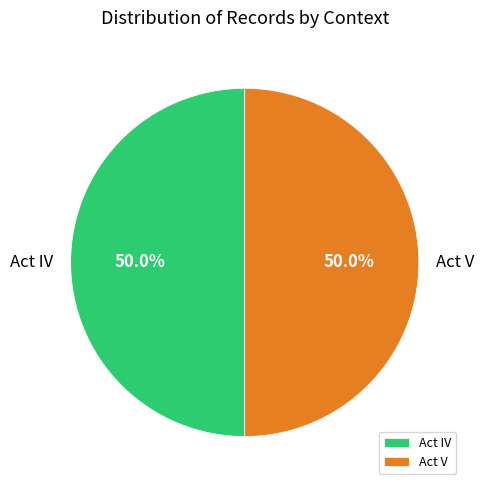

Approximately how many times larger is the value at Act IV compared to Act V?

1.0